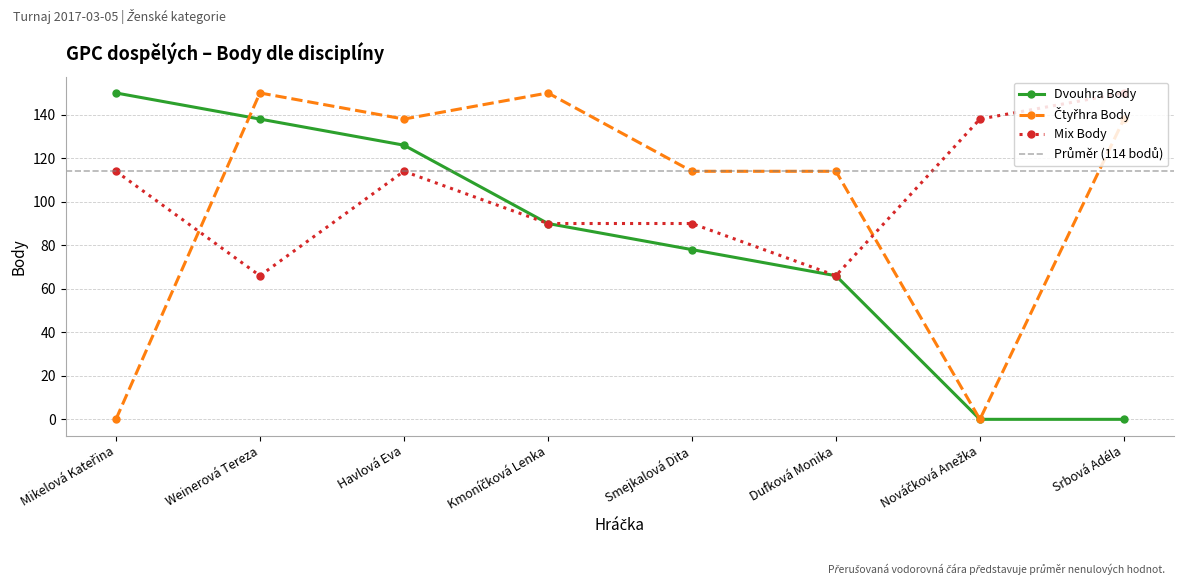

True or false: Čtyřhra Body has a value of 114 at Smejkalová Dita.

True